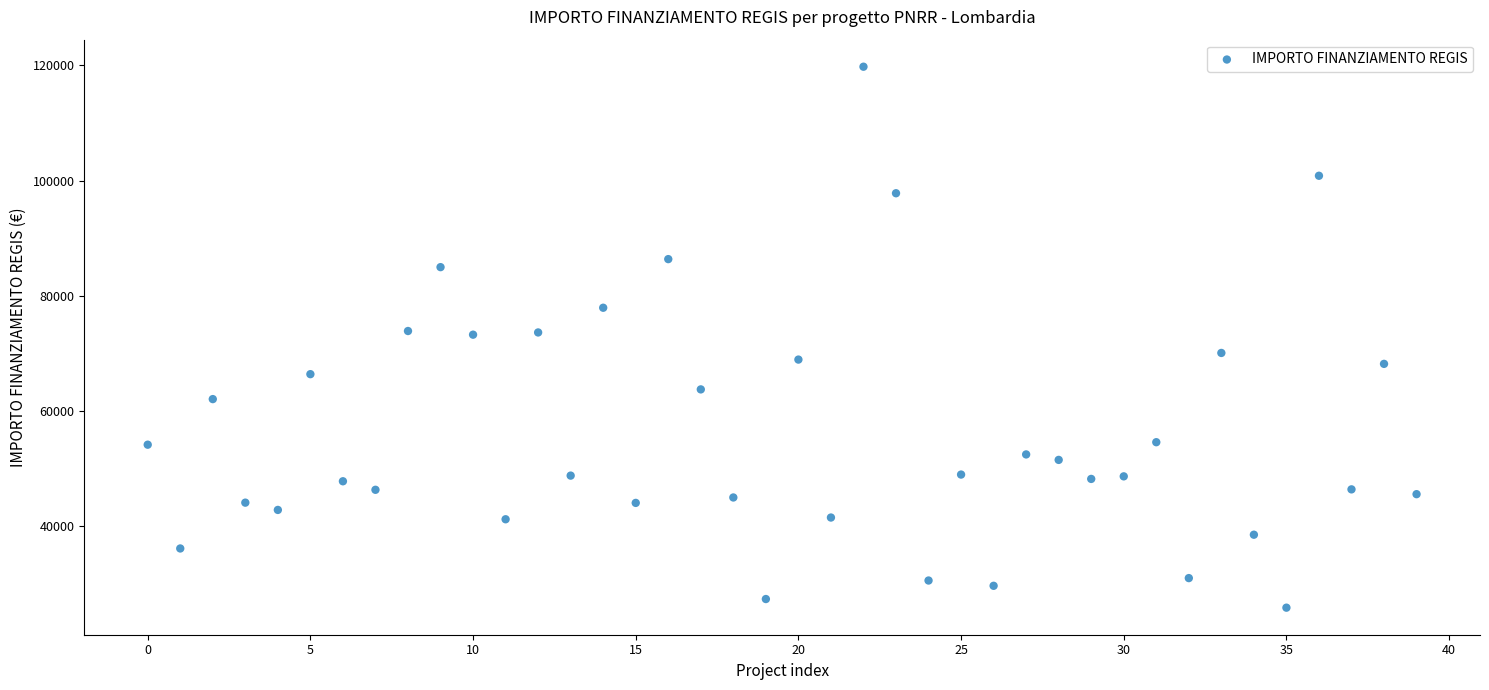

What is the range of Y values (max minus min)?

93941.0